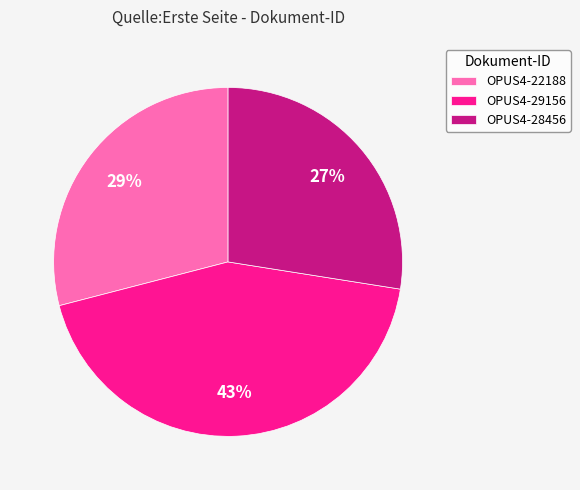

Is it true that OPUS4-22188 is 39% of the pie?

False